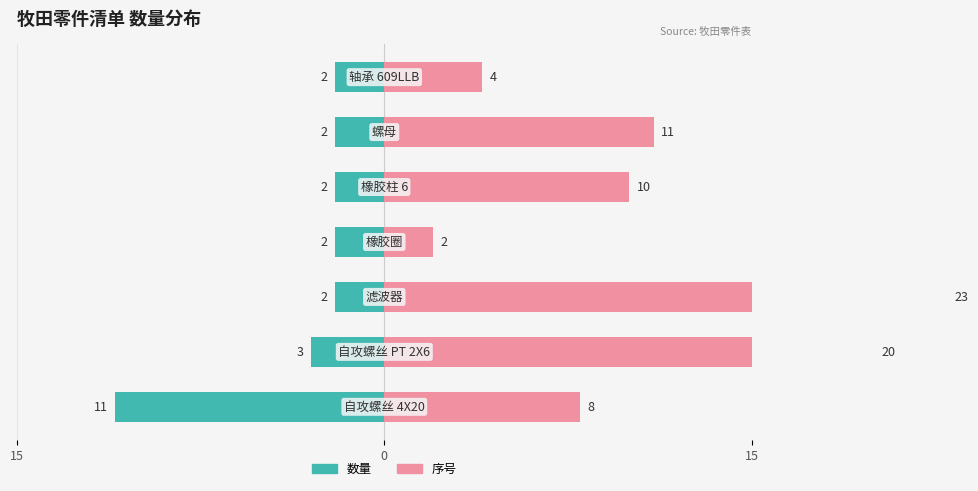

How many groups of bars are there?

7